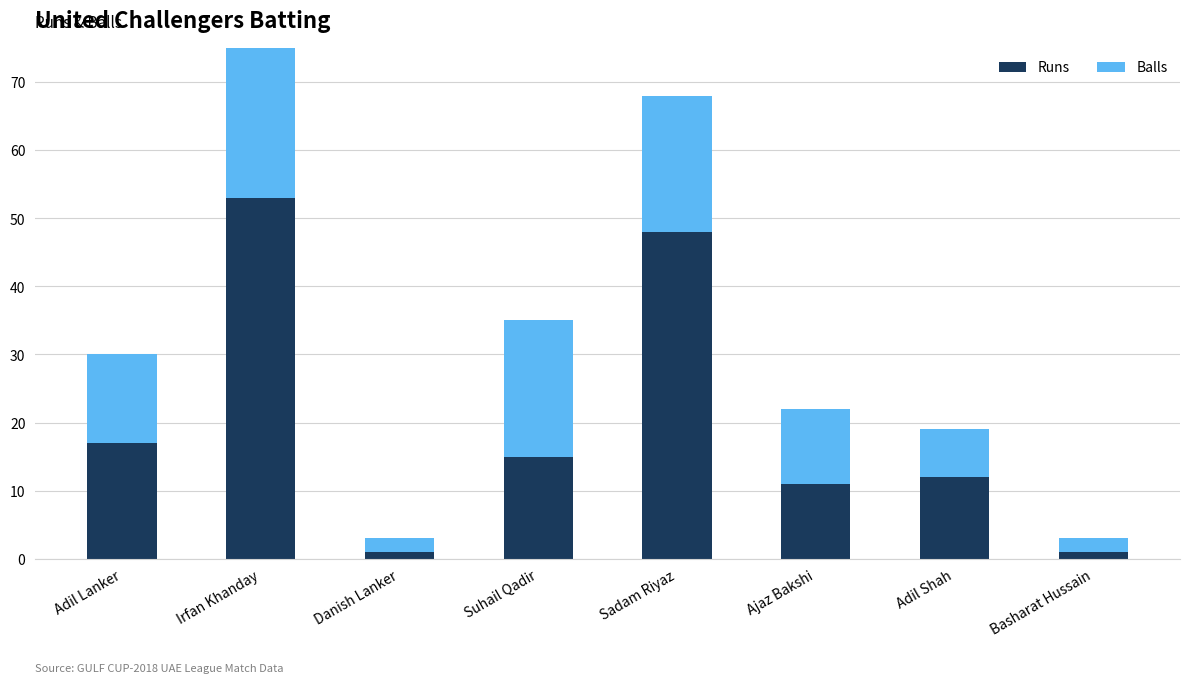

What is the difference between the second highest and minimum values in the Balls series?

18